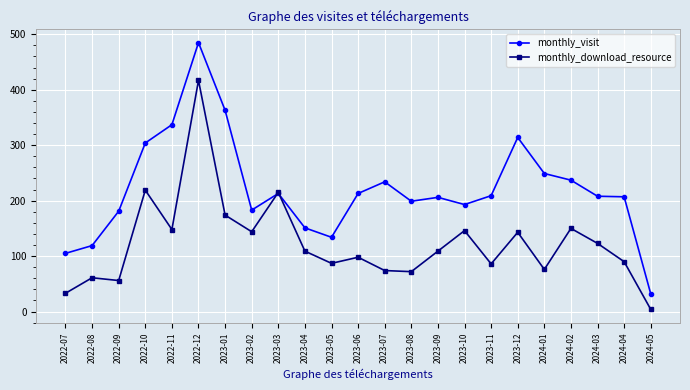

The value of monthly_download_resource at 2024-01 is 122. True or false?

False